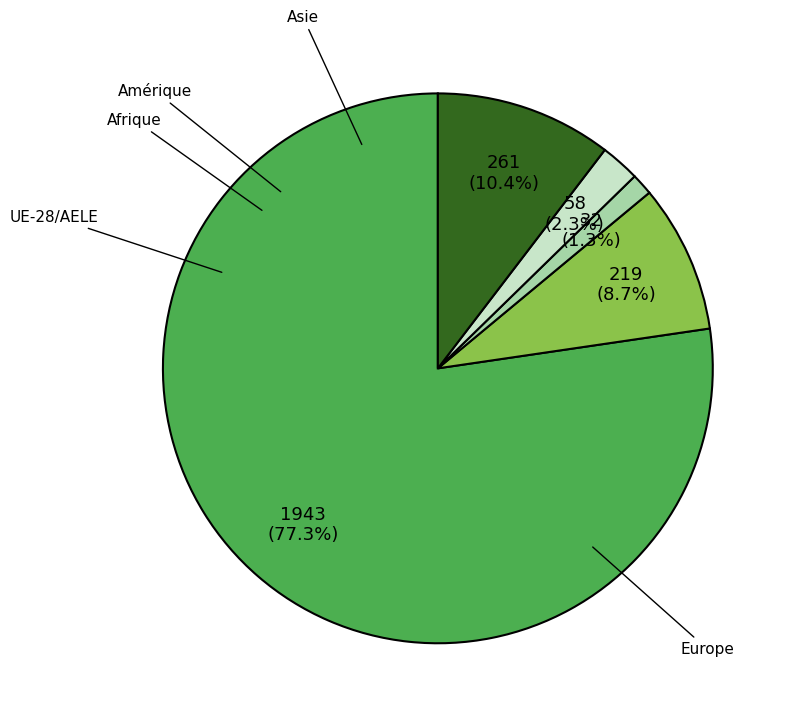

Is Europe the majority of the pie?

Yes